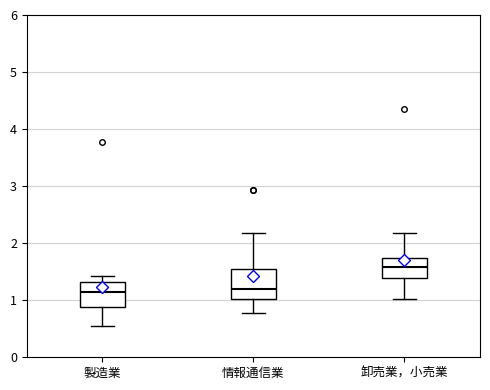

Reading left to right, transcribe this box plot: for each box, give where its median line is, the range the box spans, and where its two whiskers end, as read against the y-axis. The values are not printed on the chart, so give them approximately, as read against the axis.

製造業: median 1.1, box 0.9 to 1.3, whiskers 0.6 to 1.4
情報通信業: median 1.2, box 1.0 to 1.5, whiskers 0.8 to 2.2
卸売業，小売業: median 1.6, box 1.4 to 1.7, whiskers 1.0 to 2.2